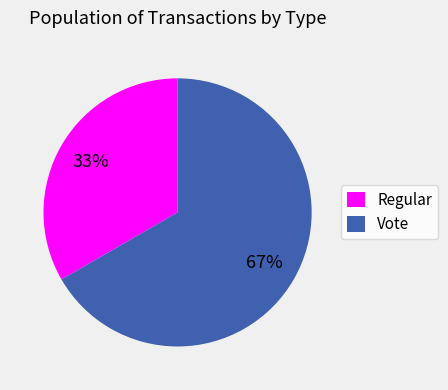

Between Regular and Vote, which is larger?

Vote